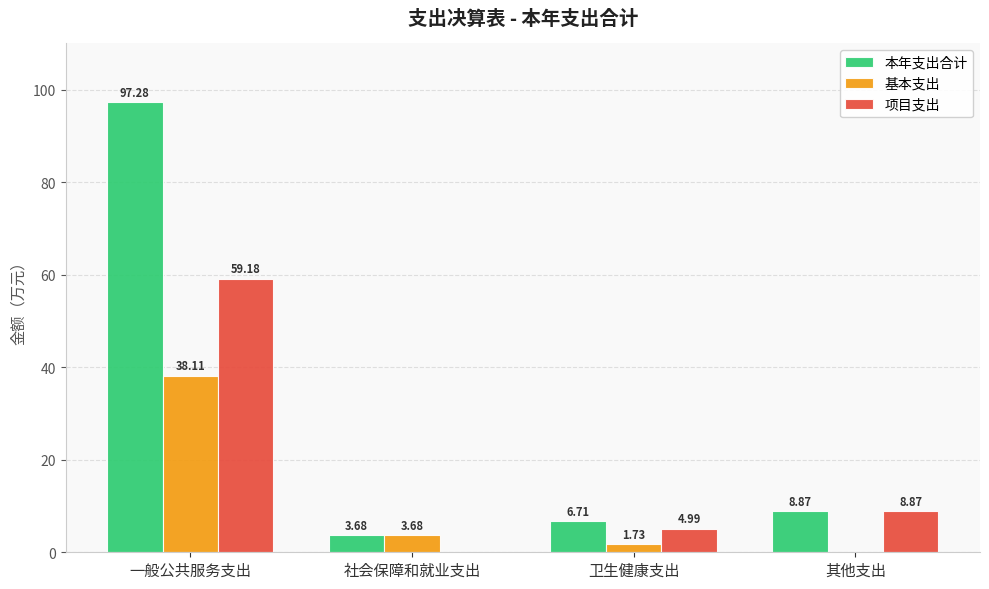

Between 一般公共服务支出 and 卫生健康支出, which series saw the biggest shift?

本年支出合计